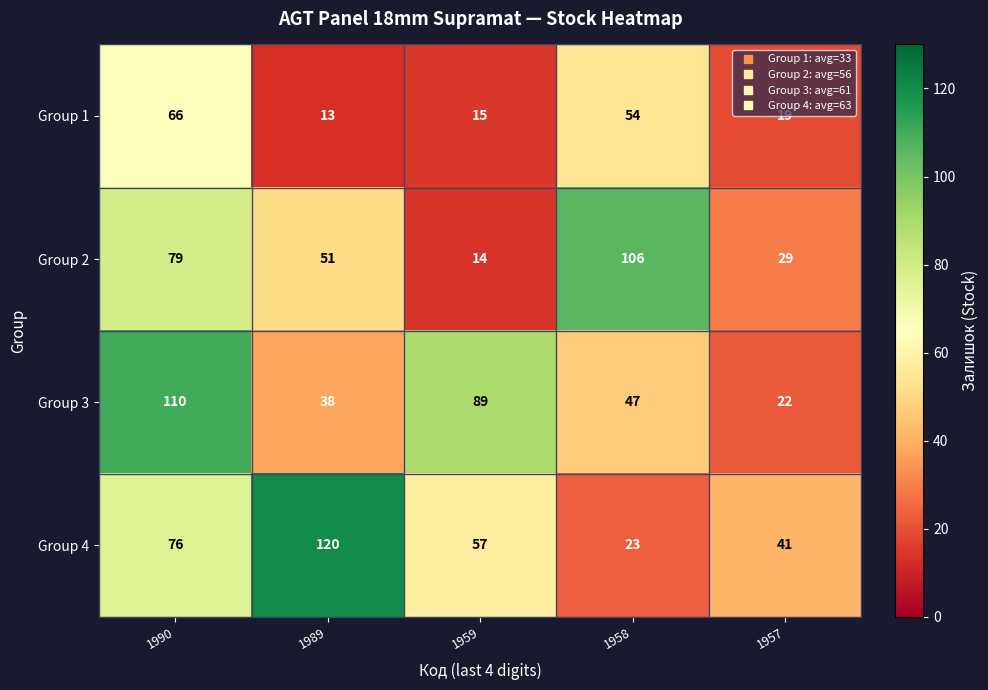

Where is Group 3 nearest to the value 66?

1958